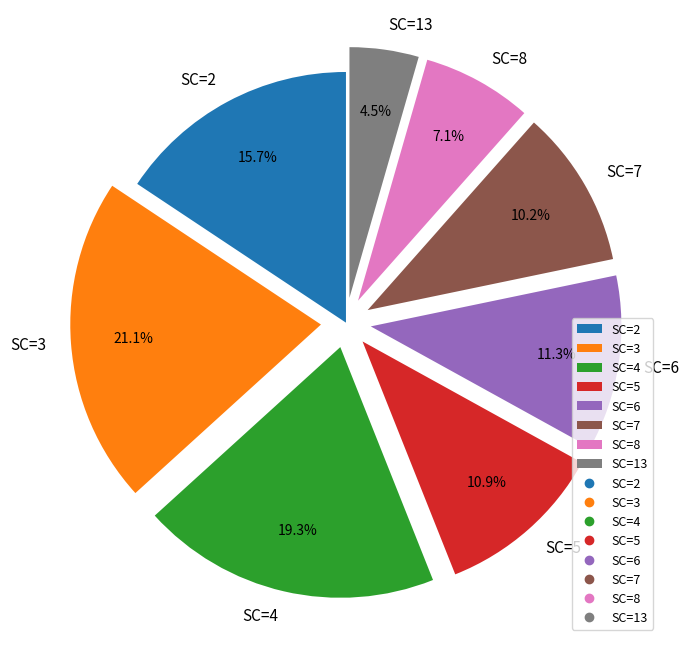

Count the number of slices in the pie.

8